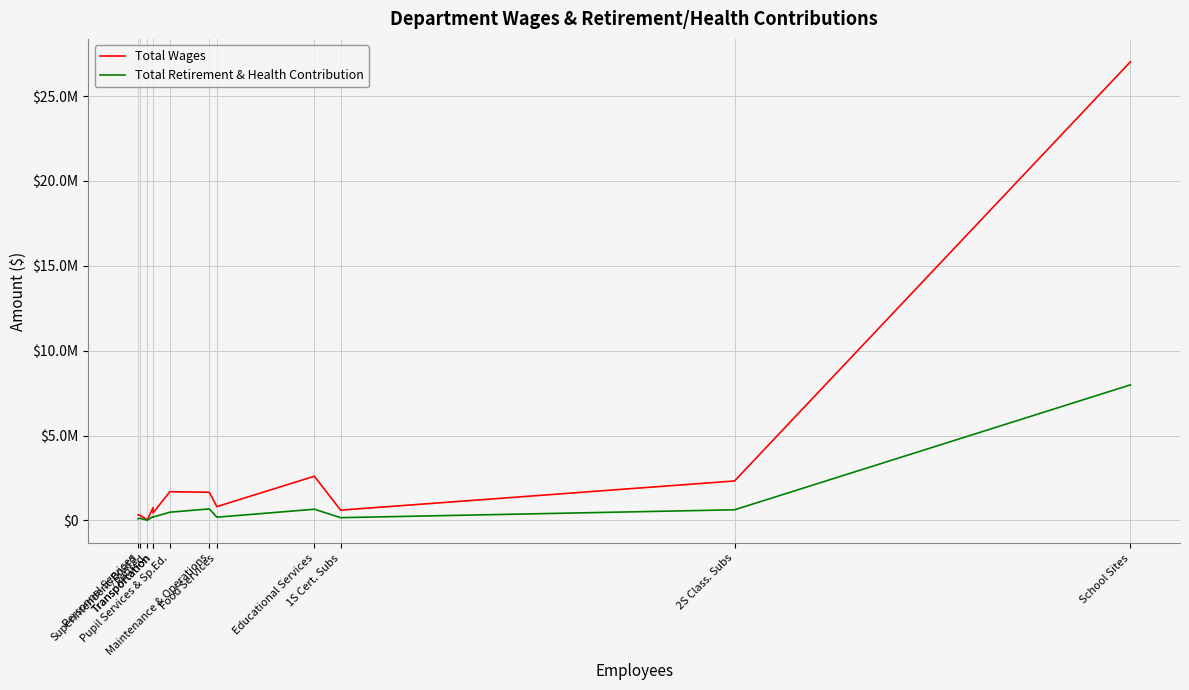

Rank the series at Educational Services from lowest to highest value.

Total Retirement & Health Contribution, Total Wages